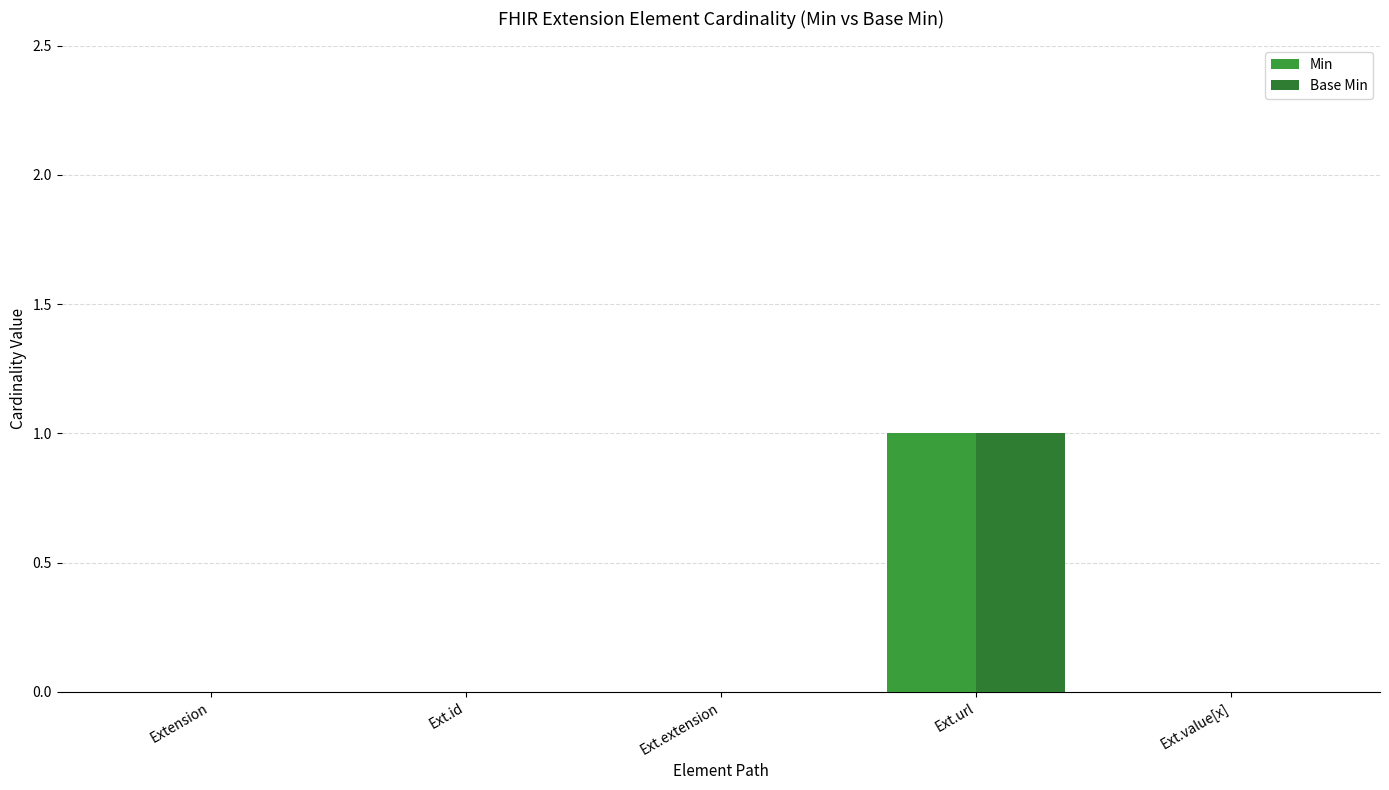

What is the difference between the maximum and minimum values in the Min series?

1